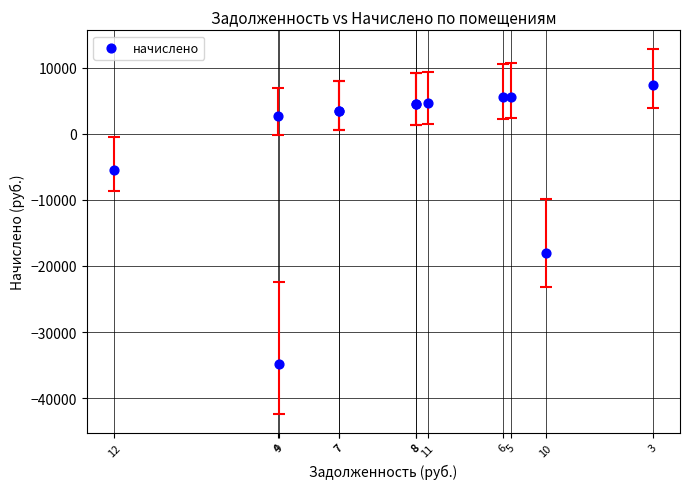

What Y value in the scatter plot is closest to -13707?

-18070.0